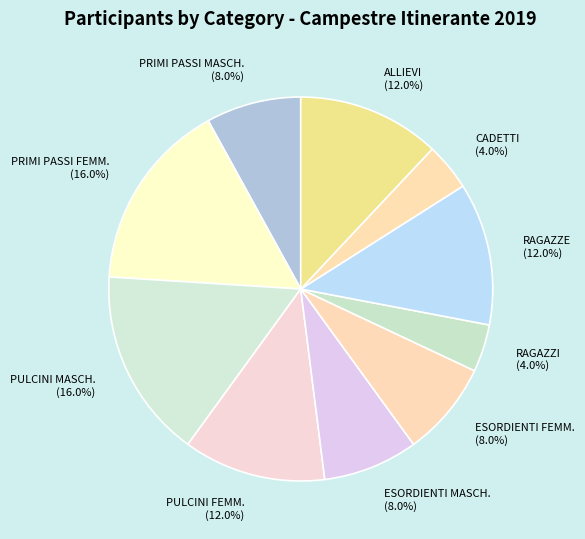

Approximately how many times larger is the value at PRIMI PASSI MASCH. compared to ESORDIENTI FEMM.?

1.0